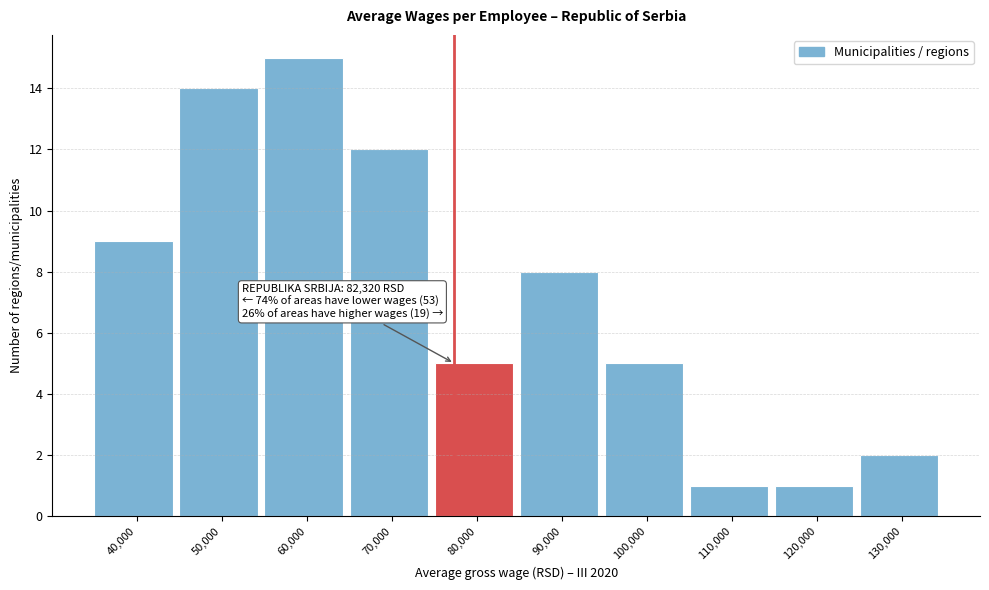

Reading left to right, list all the values displayed in this chart.

9	14	15	12	5	8	5	1	1	2